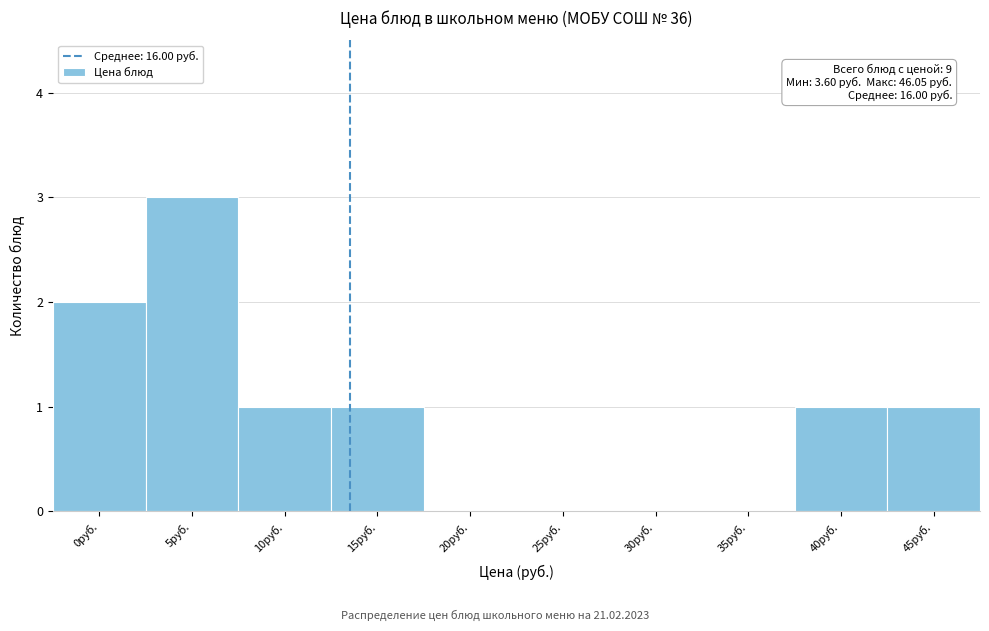

Reading right to left, what are all the values shown in this chart?

45руб.=1	40руб.=1	35руб.=0	30руб.=0	25руб.=0	20руб.=0	15руб.=1	10руб.=1	5руб.=3	0руб.=2